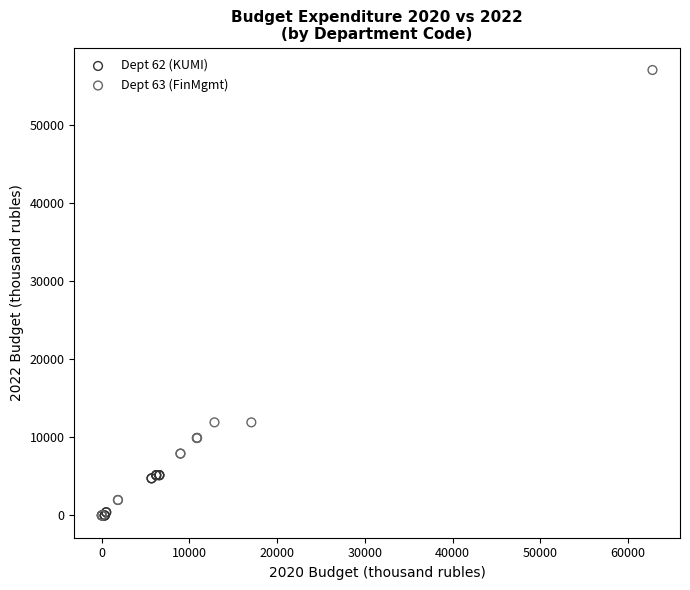

Which series reaches the maximum Y coordinate?

Dept 63 (FinMgmt)